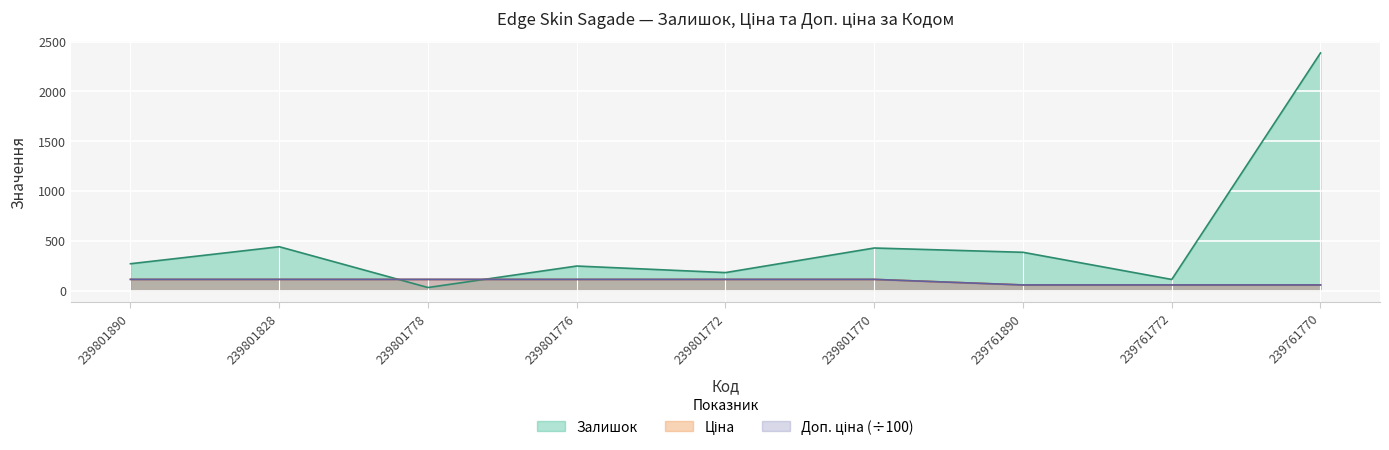

After their last crossing, which series has the higher values: Залишок or Доп. ціна?

Залишок